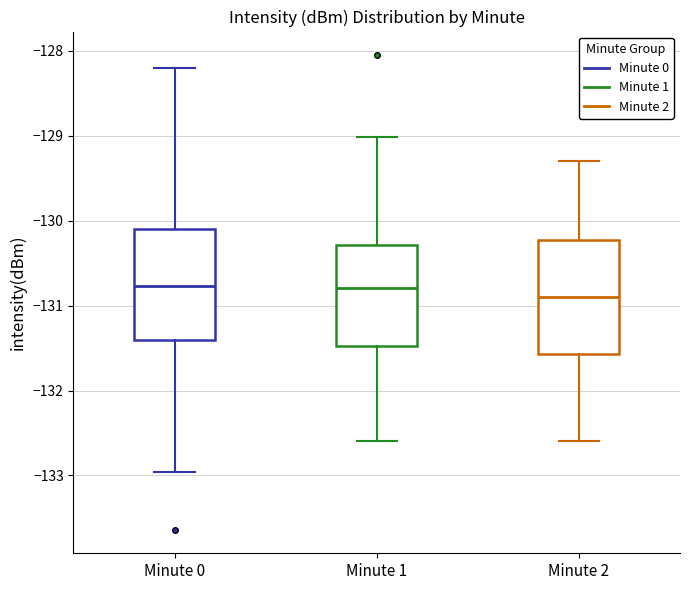

Reading left to right, transcribe this box plot: for each box, give where its median line is, the range the box spans, and where its two whiskers end, as read against the y-axis. The values are not printed on the chart, so give them approximately, as read against the axis.

Minute 0: median -130.8, box -131.4 to -130.1, whiskers -133.0 to -128.2
Minute 1: median -130.8, box -131.5 to -130.3, whiskers -132.6 to -129.0
Minute 2: median -130.9, box -131.6 to -130.2, whiskers -132.6 to -129.3